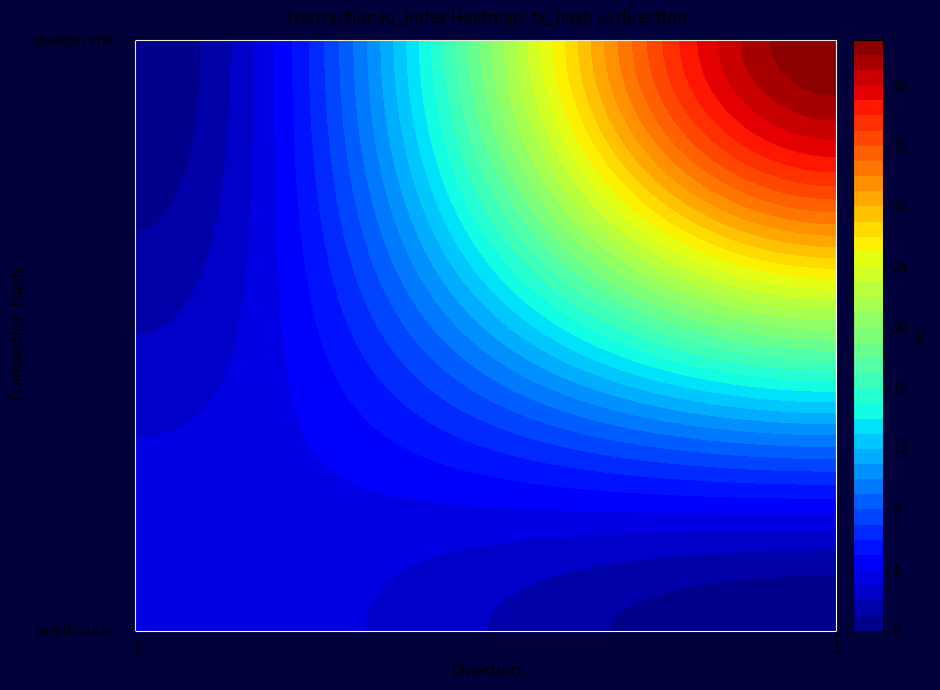

Reading left to right, transcribe all the data shown in this chart.

109bff1a1622042bdbfe08278d597d6cd1865e7: -1	4
cb0dc63797fe0ec9493ea7b1a38ae397f2633e6: 1	39